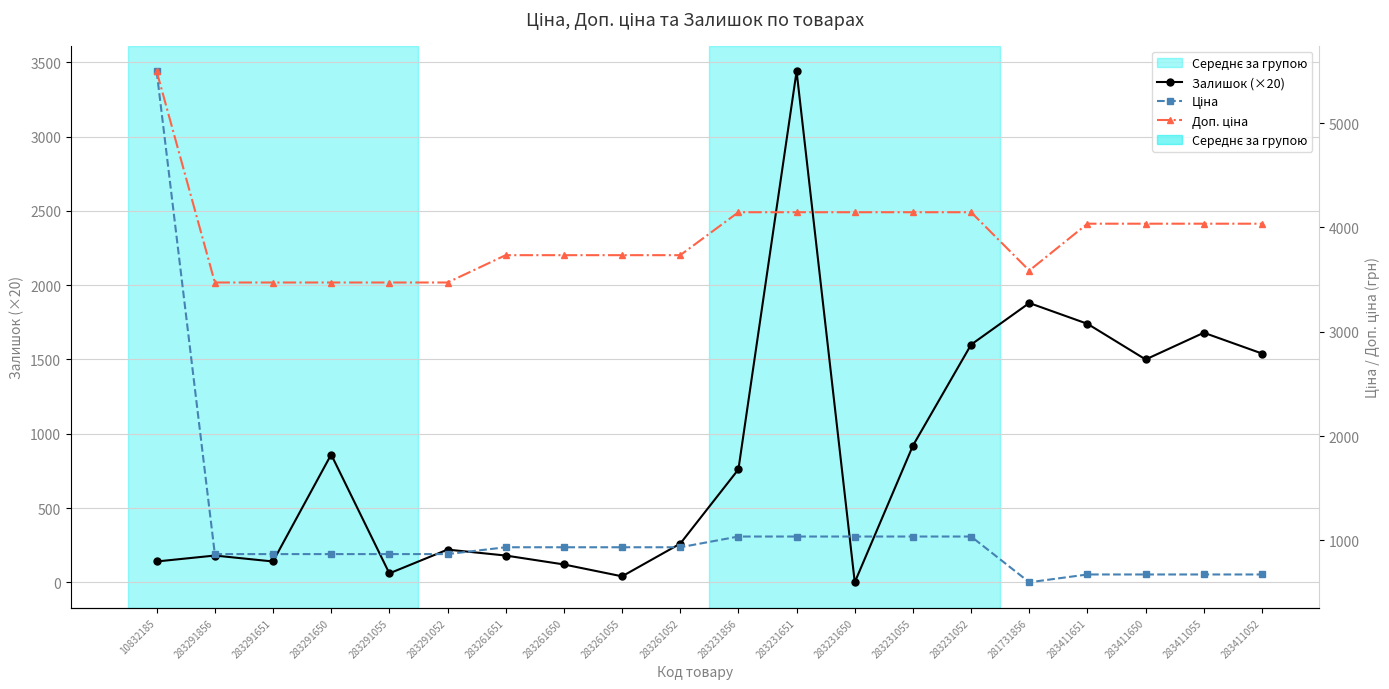

At which category does the chart reach its minimum across all series?

283231650